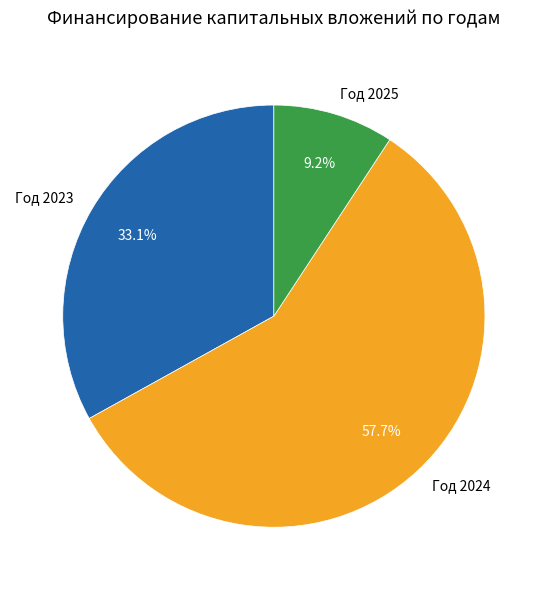

Count the number of slices in the pie.

3